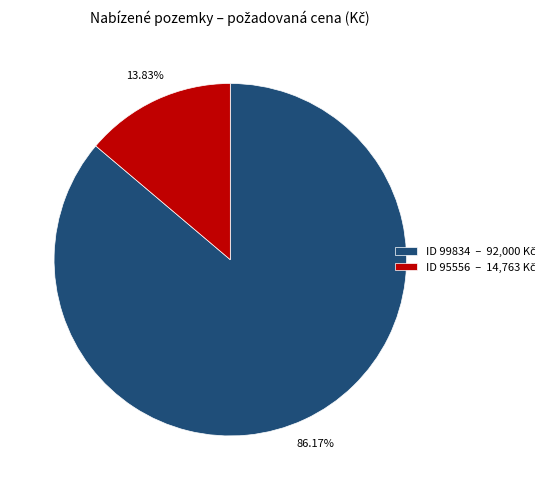

Is there a majority slice in this chart?

Yes